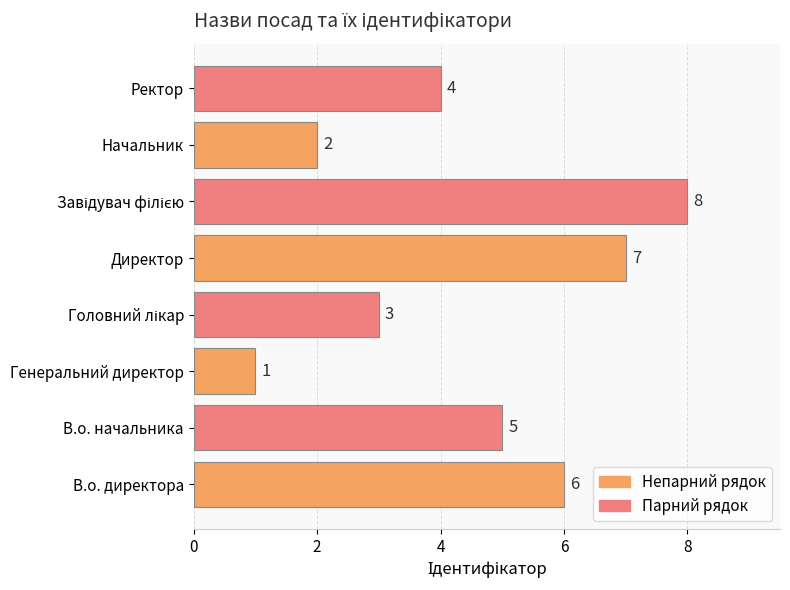

How many values are between 3 and 7?

5